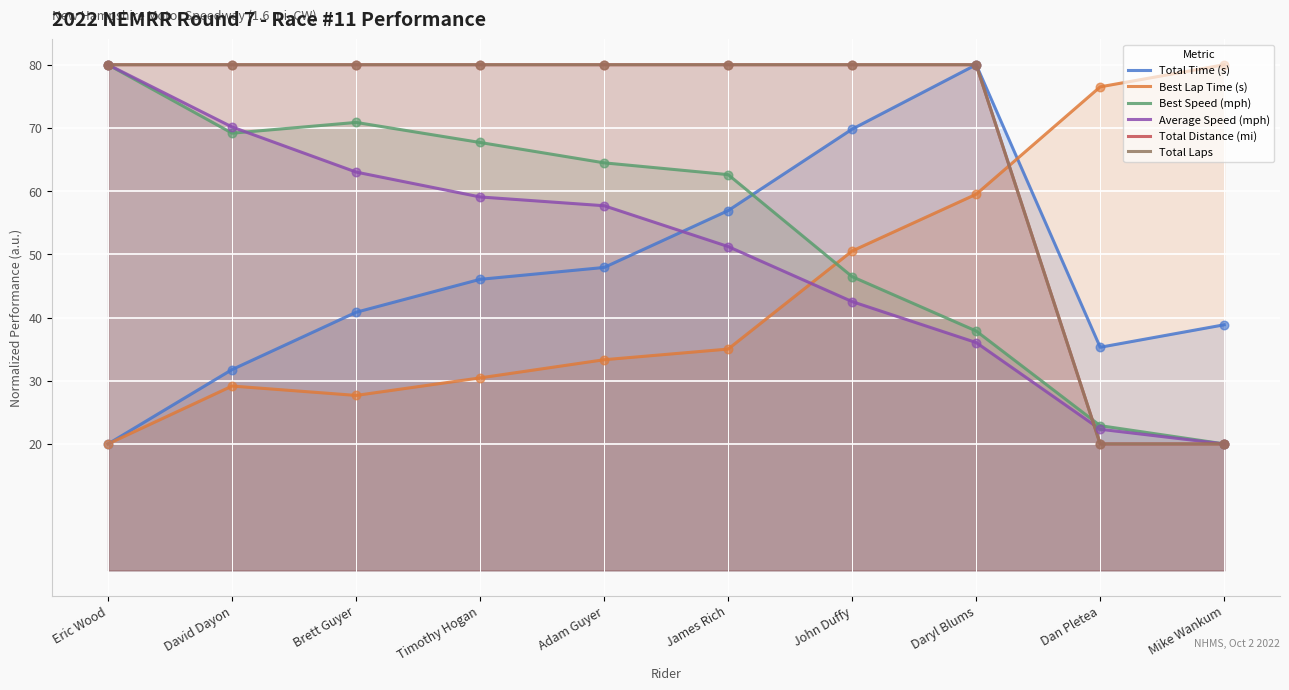

At which category is the sum across all series the highest?

Daryl Blums